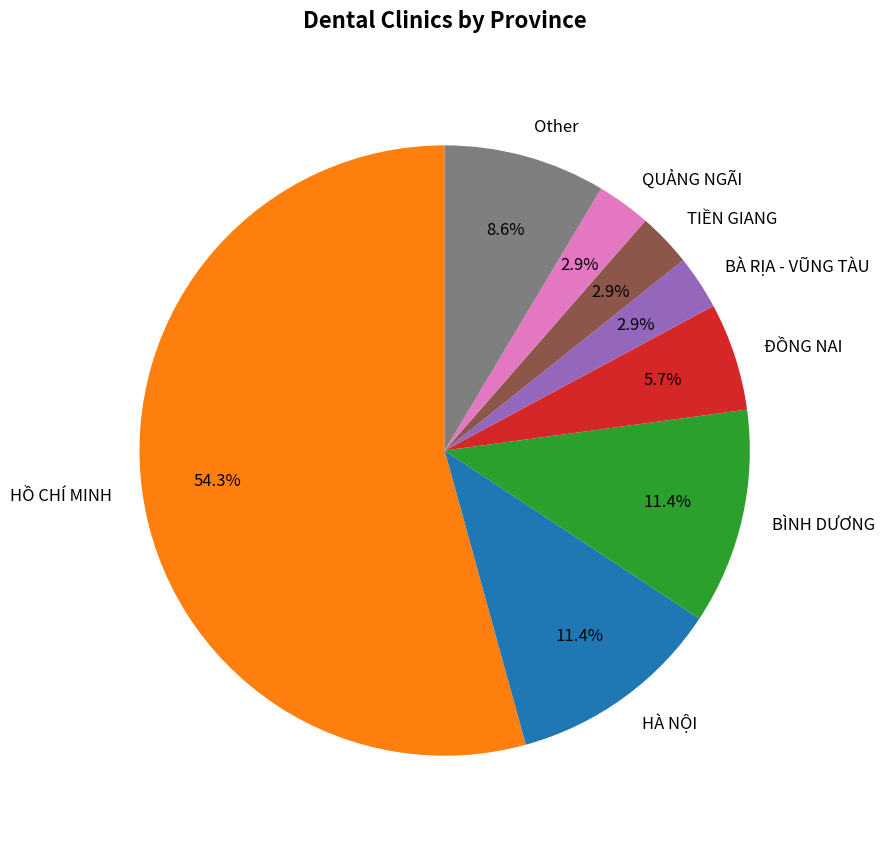

What is the total percentage of TIỀN GIANG and BÌNH DƯƠNG?

14.3%